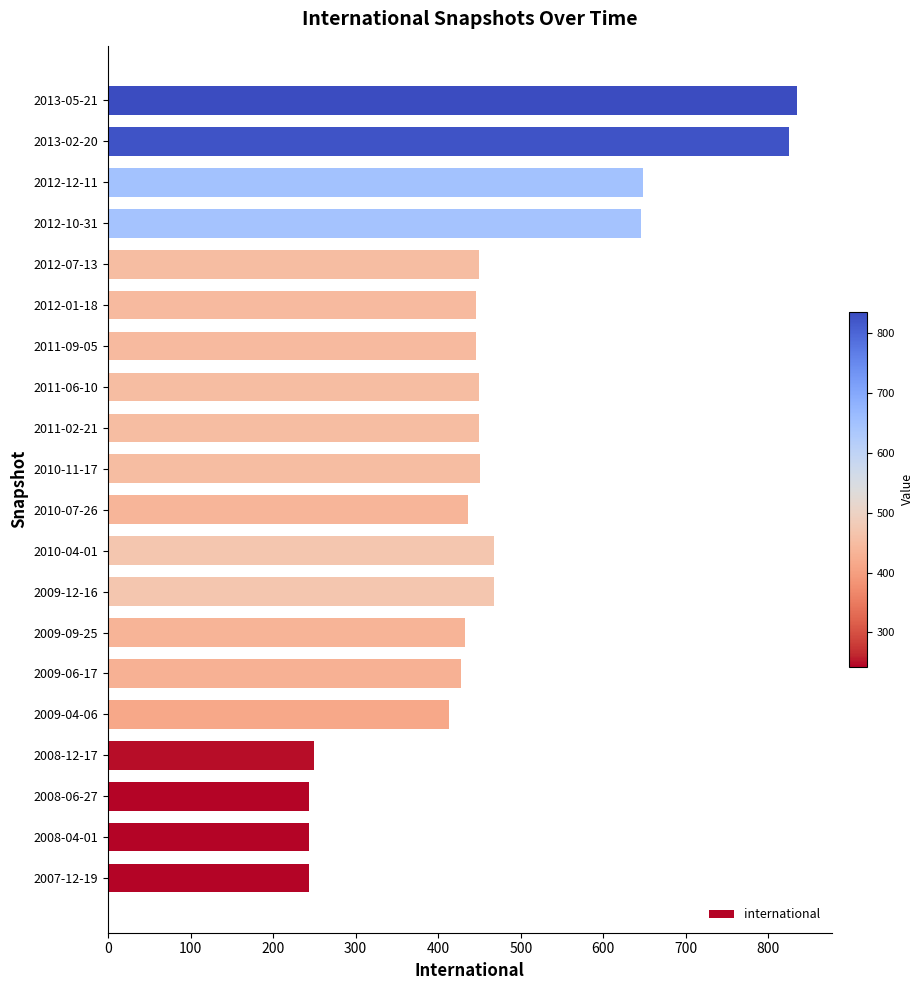

What is the sum of all values?

9268